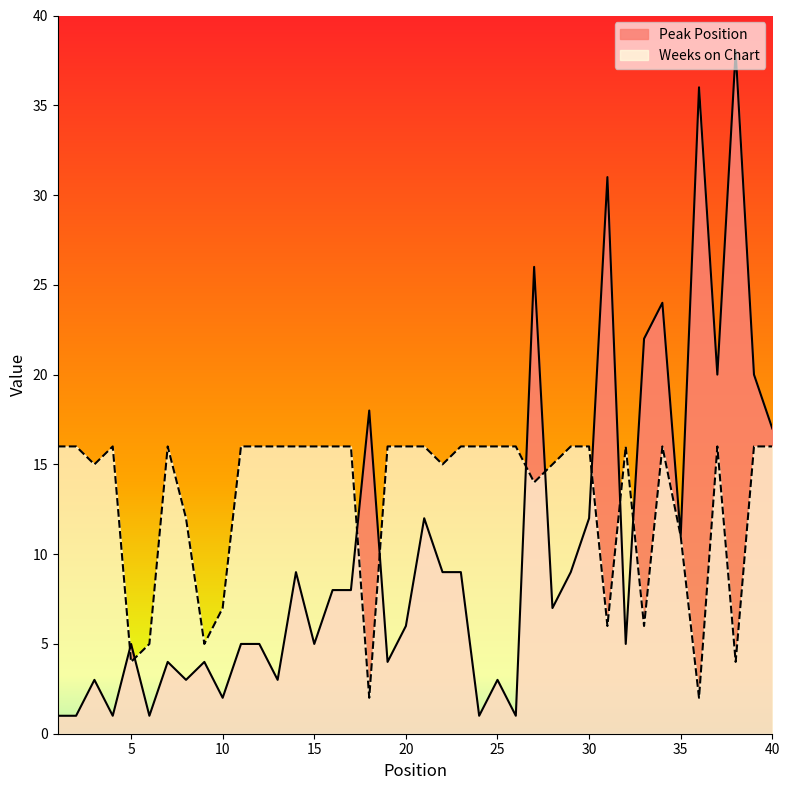

Which series has the largest total across all categories?

Weeks on Chart